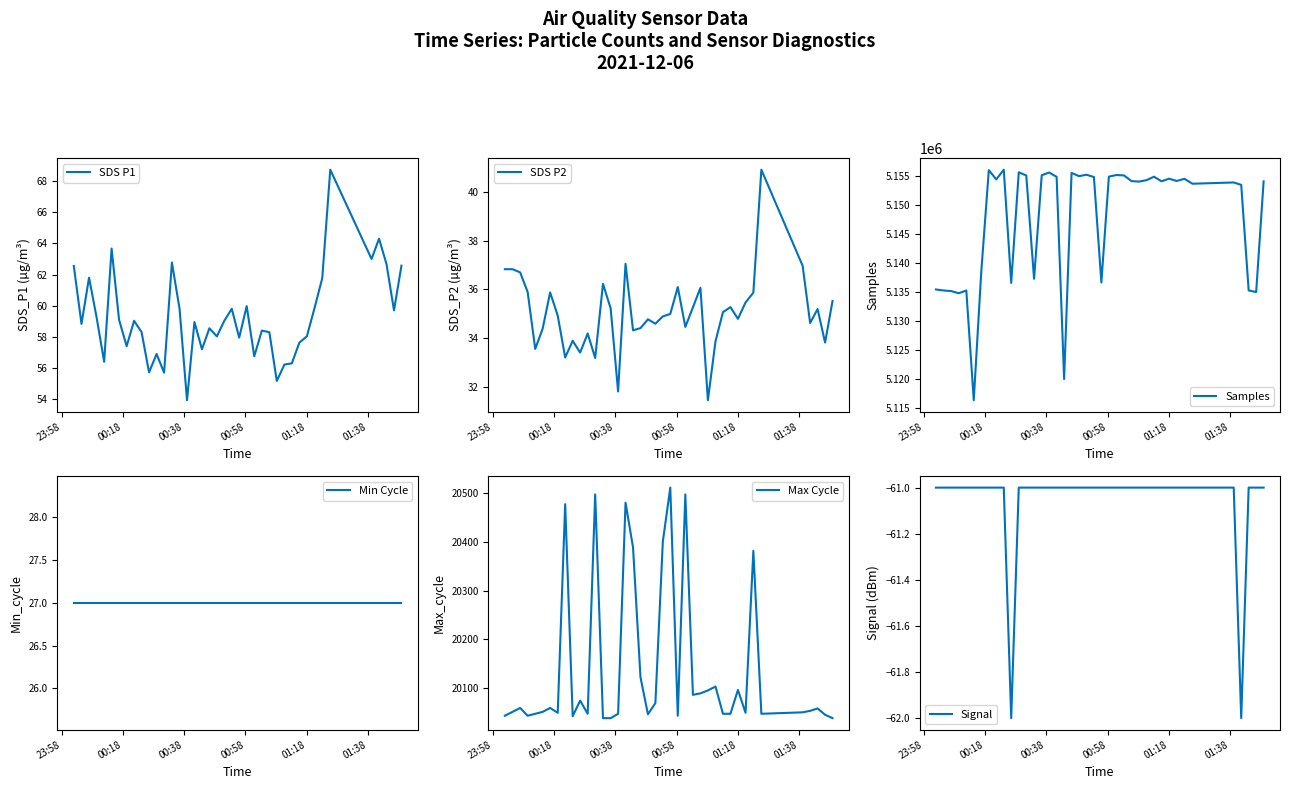

How many values in the SDS P1 series are below 58?

13